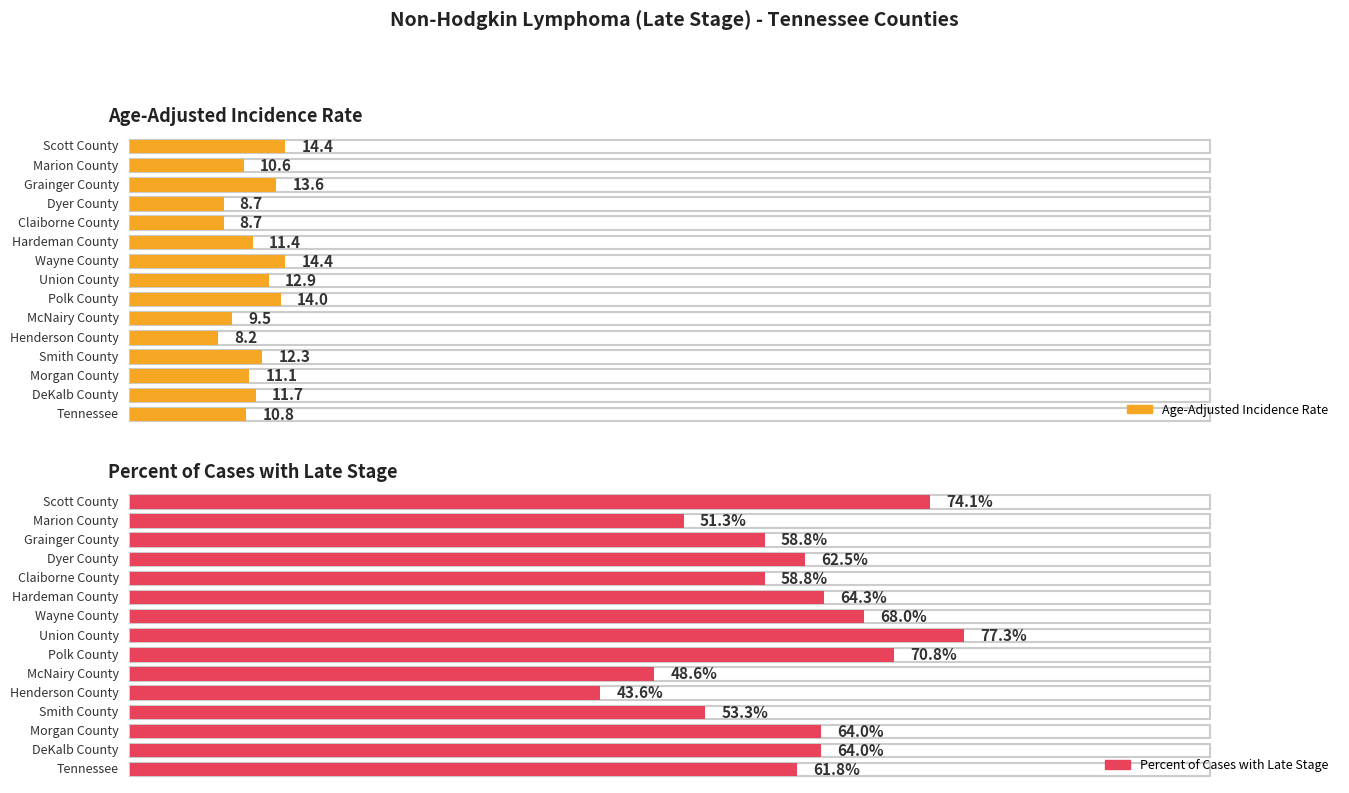

What is the total value across all series at Scott County?

88.5